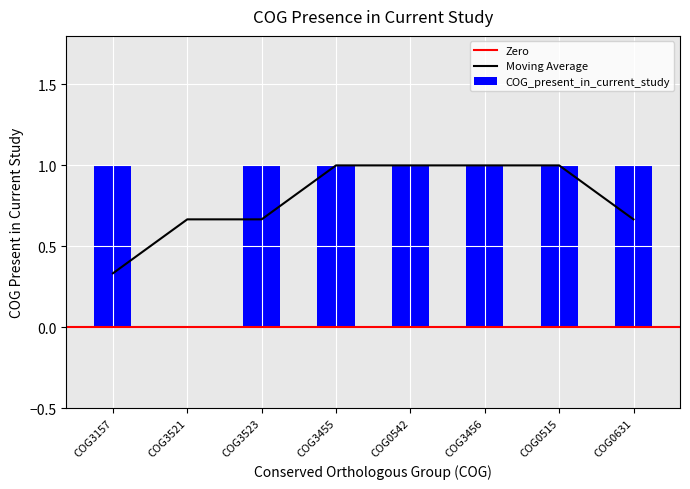

Which category has the lowest value across all series?

COG3521